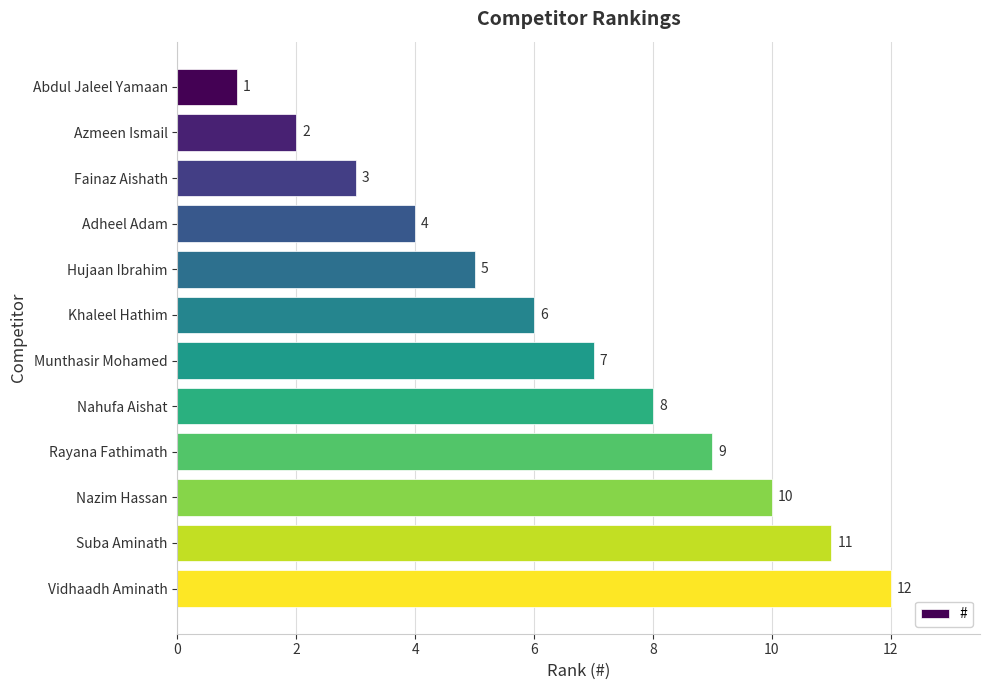

At which label is the value closest to 6?

Khaleel Hathim